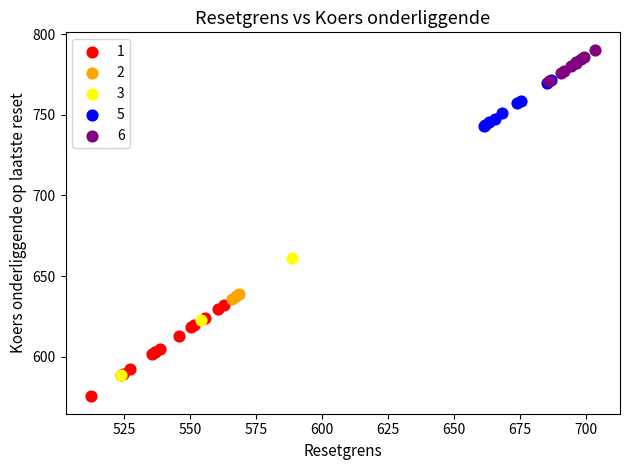

Which series contains the highest Y value?

6